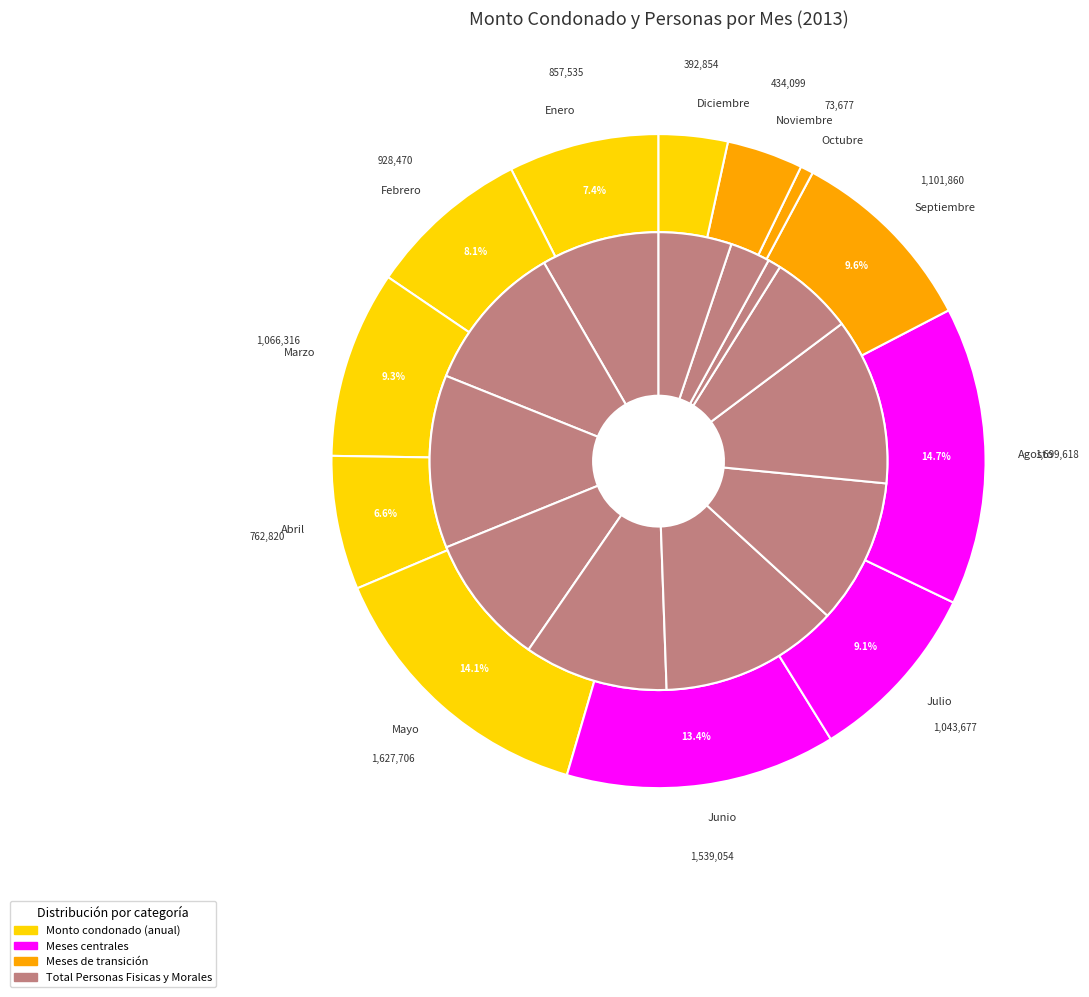

Which series has the largest range (max minus min)?

Monto condonado